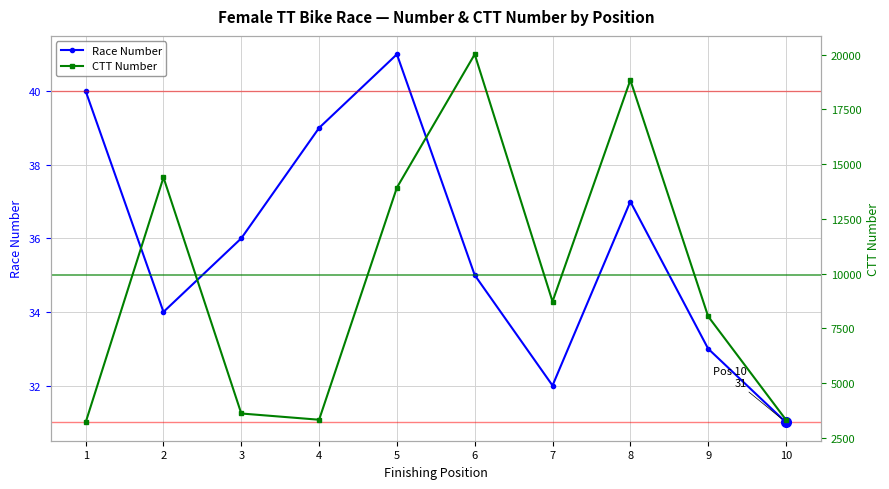

Reading left to right, extract all data points from this chart.

Race Number: 1=40	2=34	3=36	4=39	5=41	6=35	7=32	8=37	9=33	10=31
CTT Number: 1=3209	2=14393	3=3612	4=3327	5=13928	6=20016	7=8725	8=18837	9=8047	10=3325